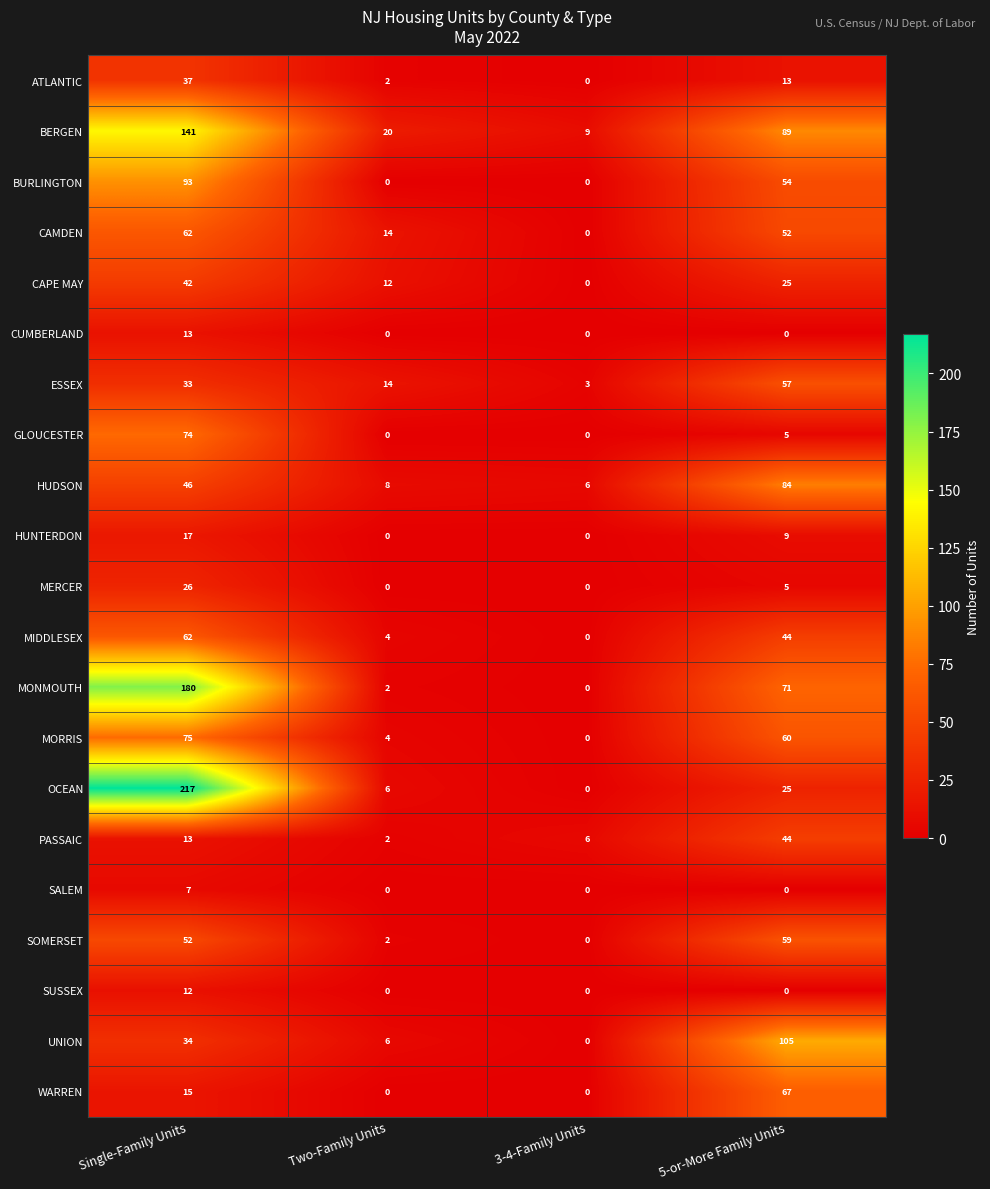

Which series changed the most between Two-Family Units and 3-4-Family Units?

CAMDEN